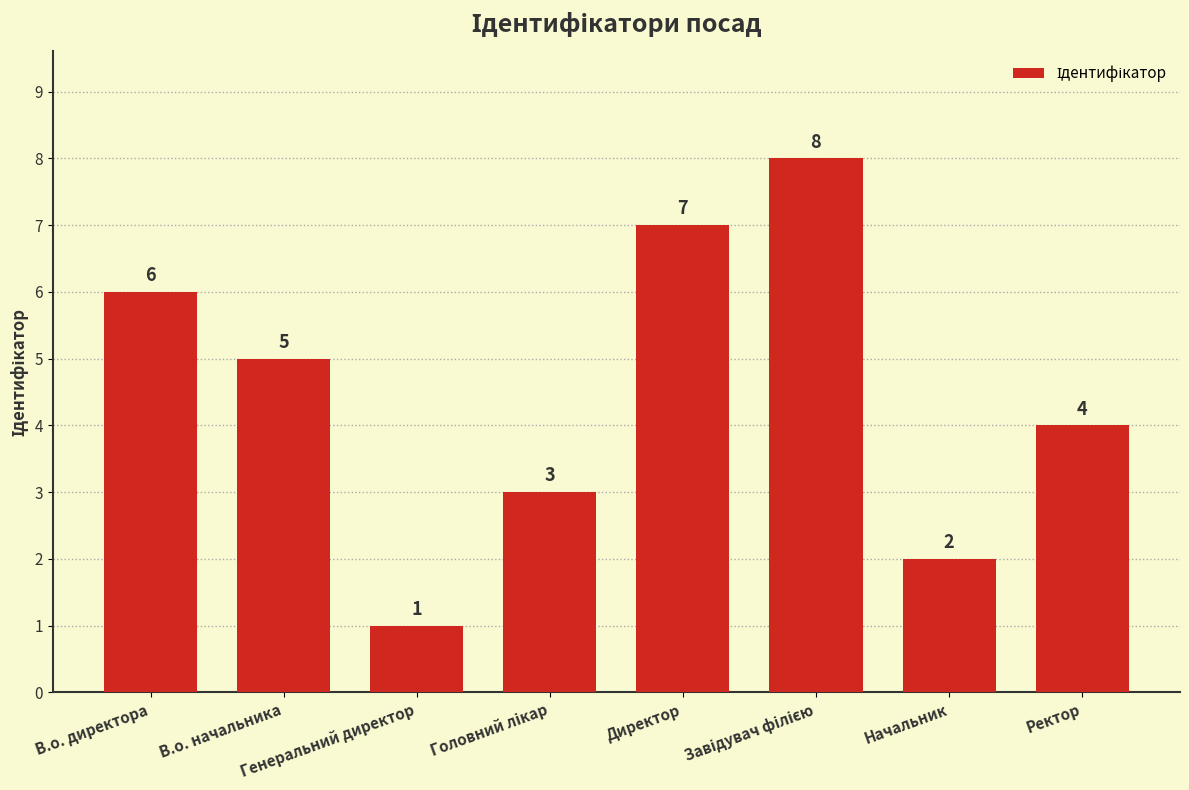

How many series are shown in this chart?

1